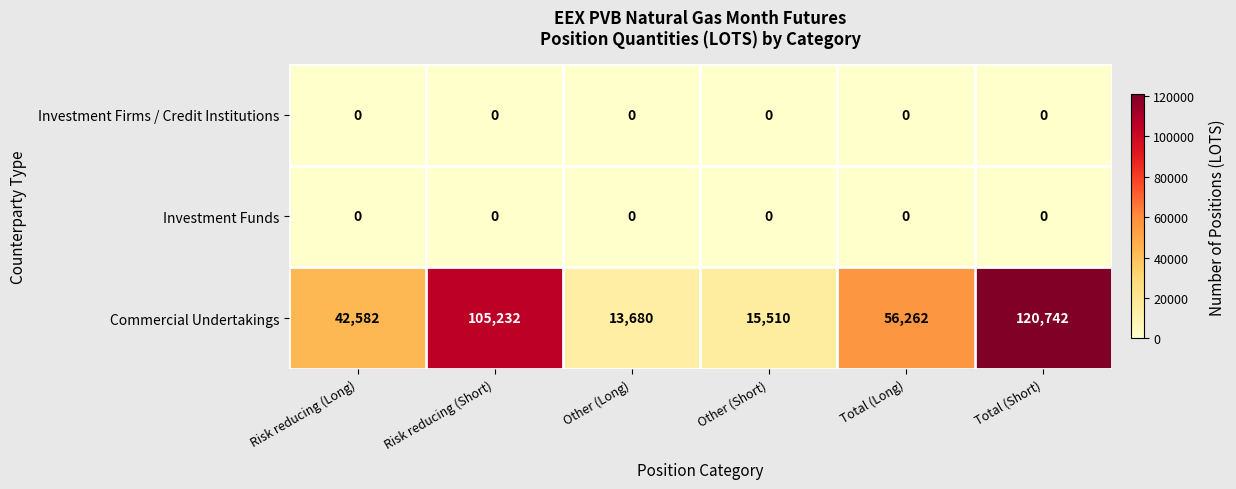

Which series has the largest range (max minus min)?

Commercial Undertakings